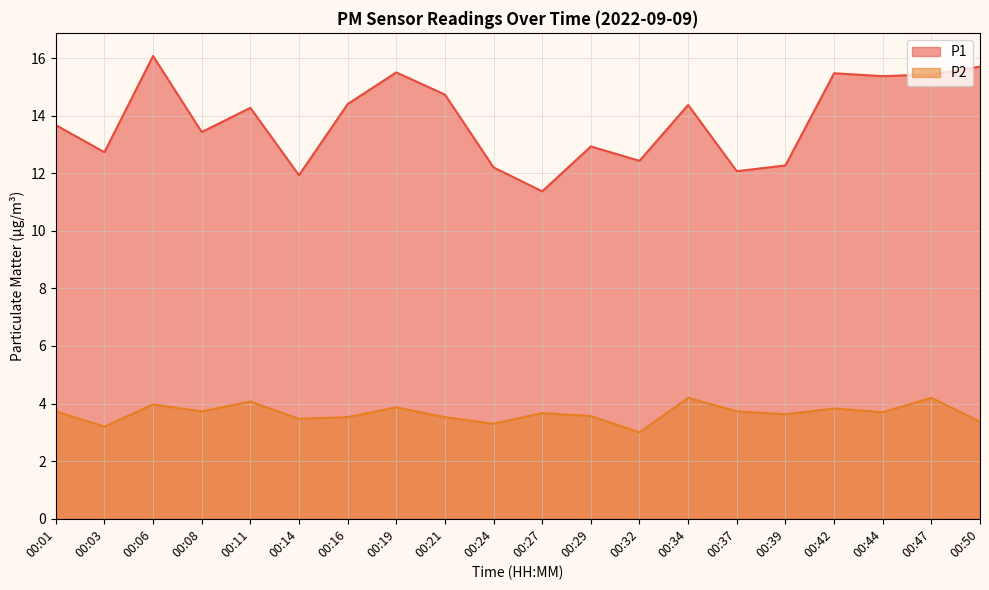

Which has a higher value, 00:44 or 00:16?

00:44